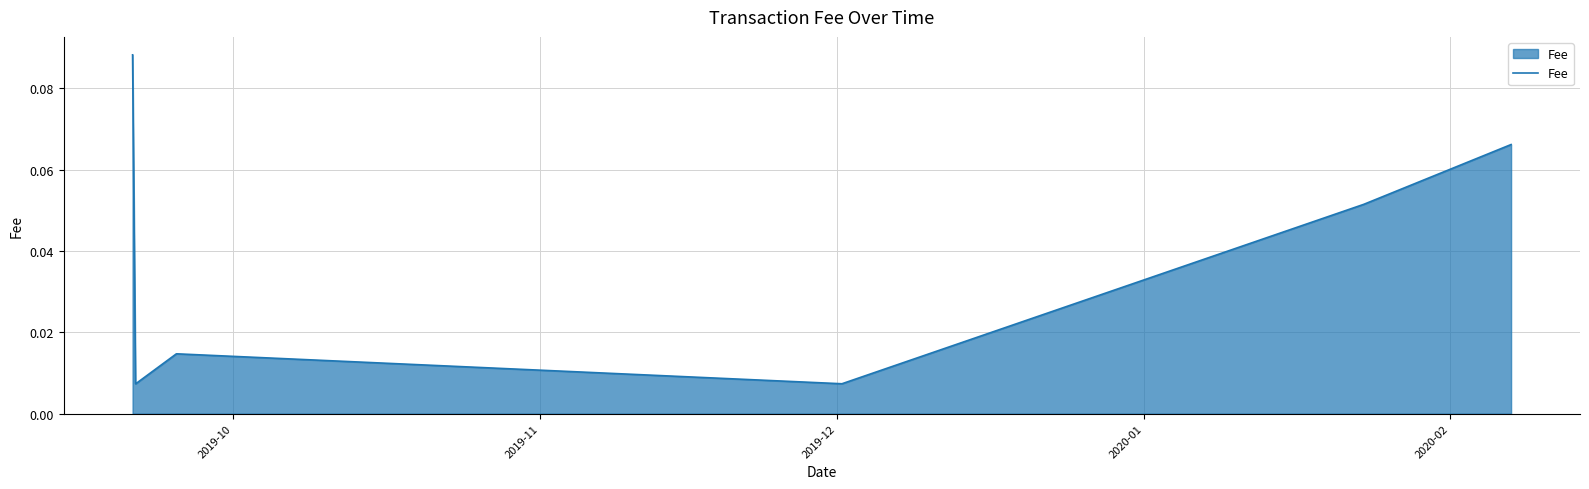

What is the sum of all values?

0.3